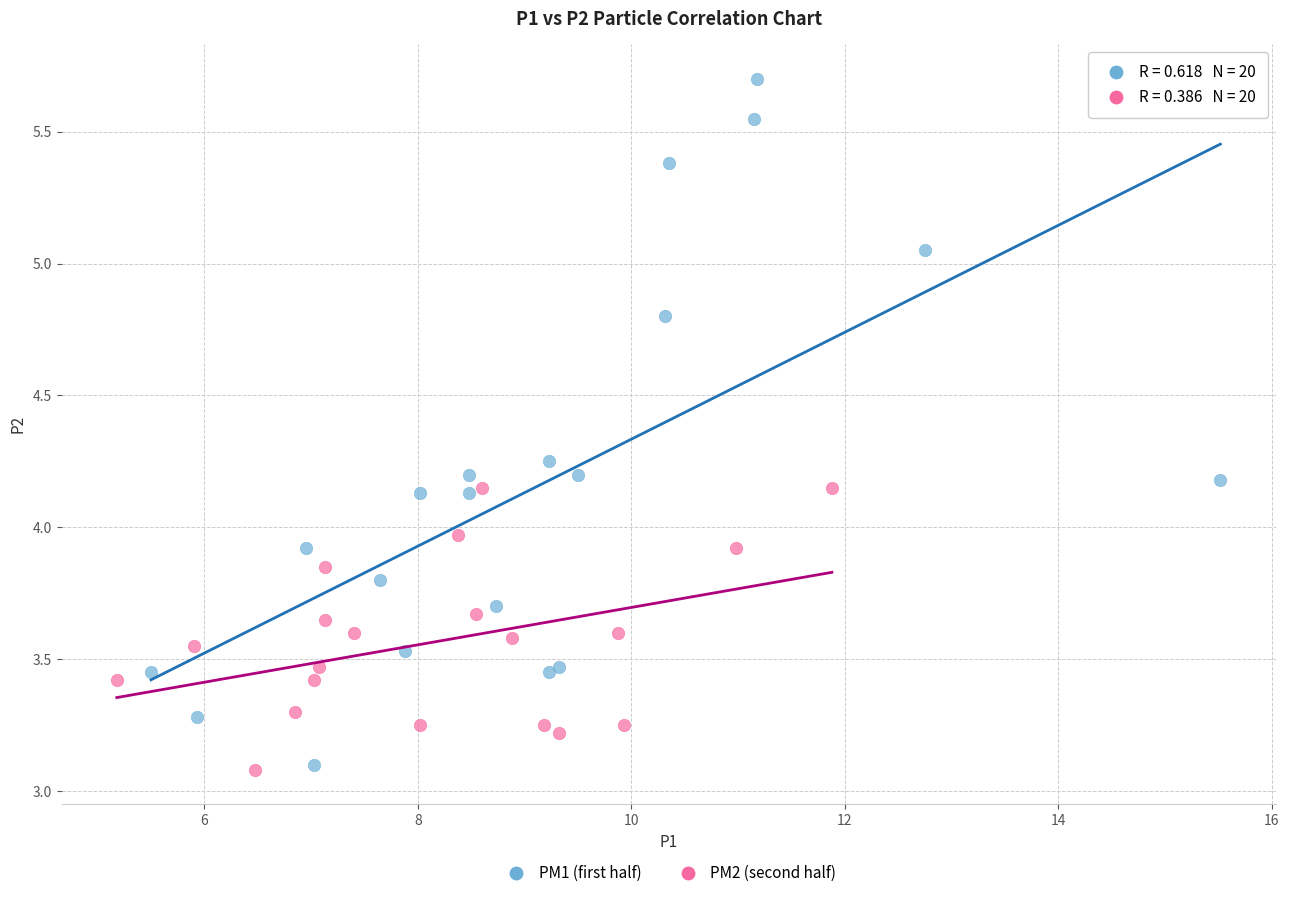

Which series has the largest Y range (max minus min)?

PM1 (first half)